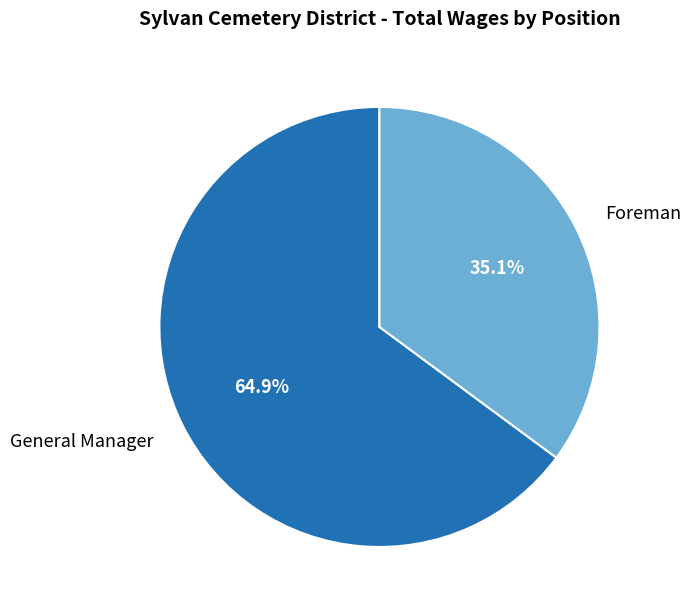

What is the smallest slice in the pie chart?

Foreman